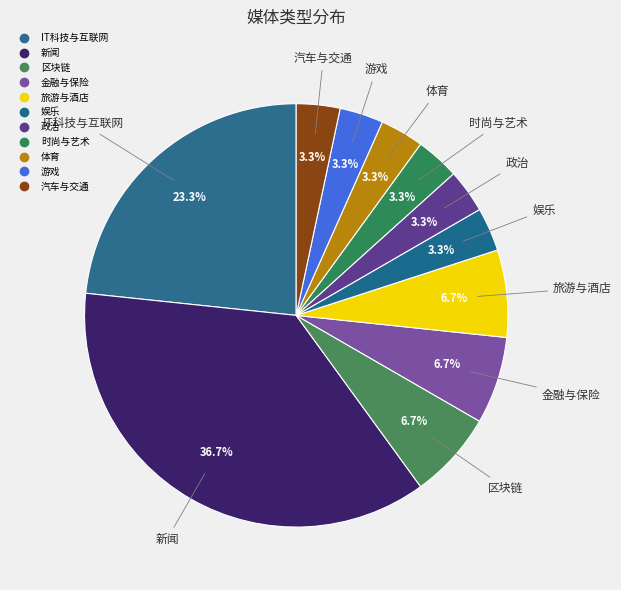

Which slice is the smallest?

娱乐